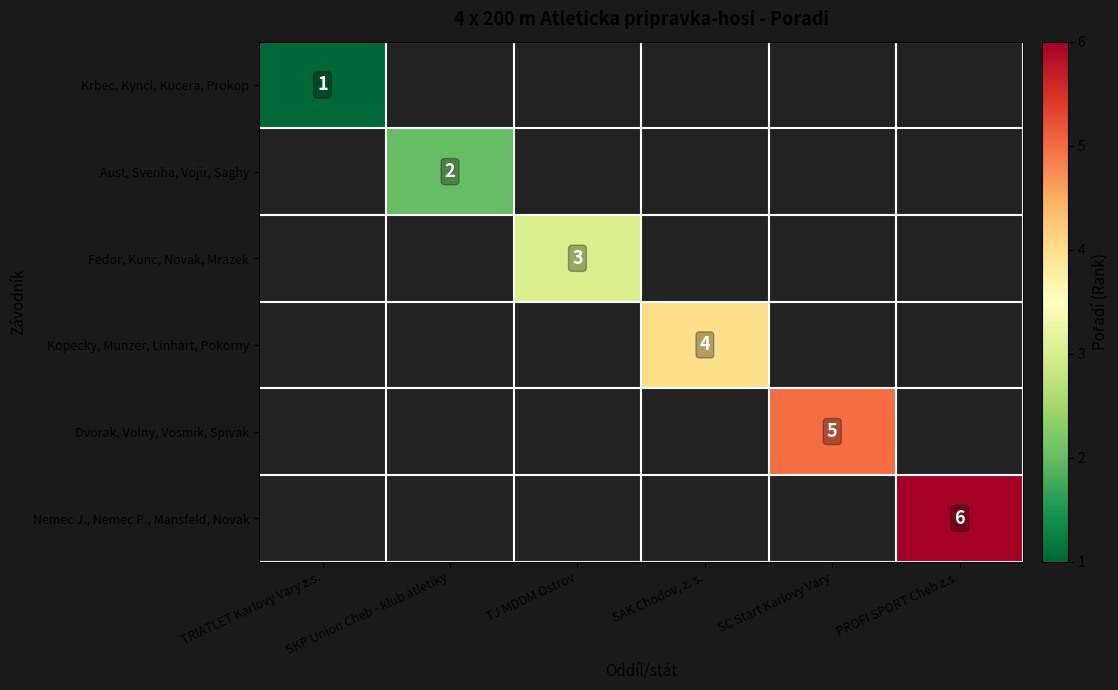

List the labels in order of Nemec J., Nemec P., Mansfeld, Novak value, smallest first.

TRIATLET Karlovy Vary z.s., SKP Union Cheb - klub atletiky, TJ MDDM Ostrov, SAK Chodov, z. s., SC Start Karlovy Vary, PROFI SPORT Cheb z.s.